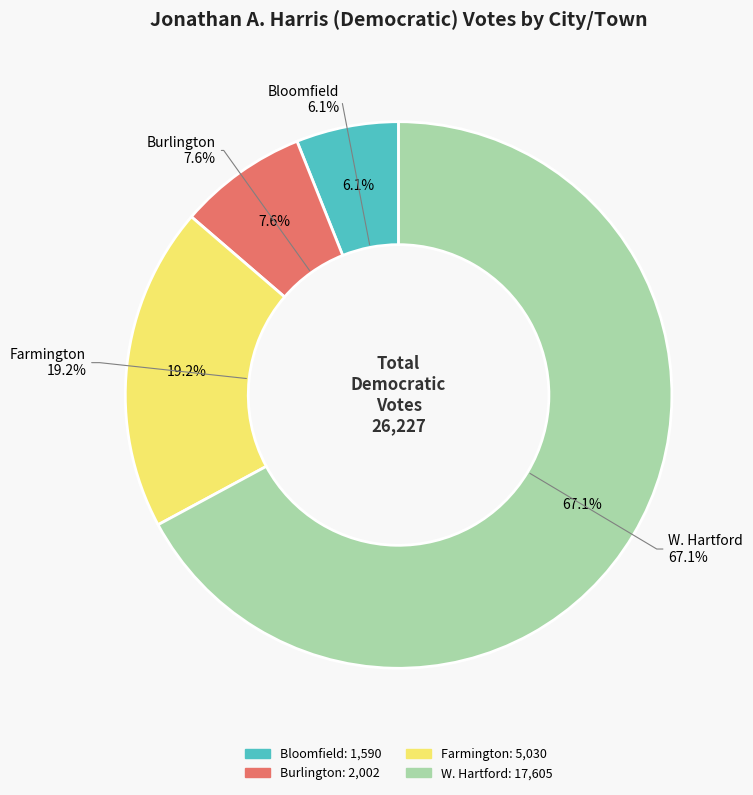

What percentage is the Farmington slice, to the nearest percent?

19%